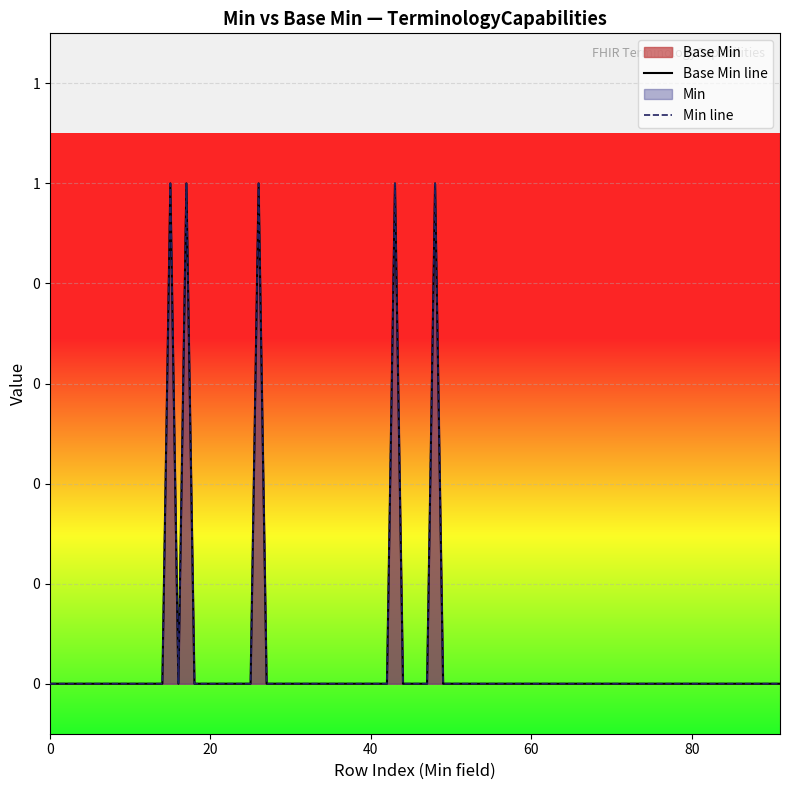

What is the approximate value at 1?

1